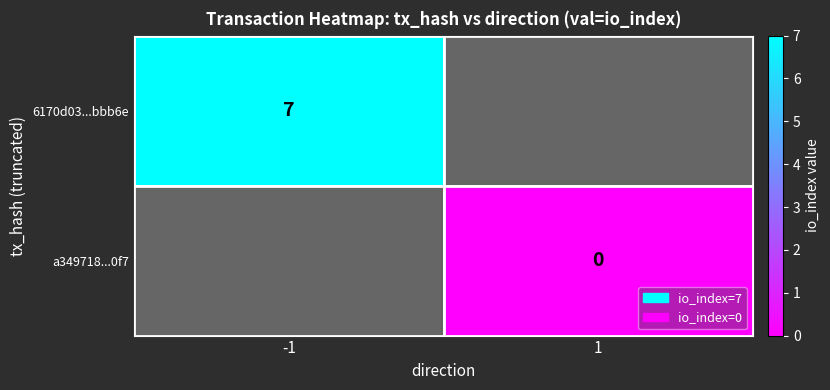

How many series are shown in this chart?

2